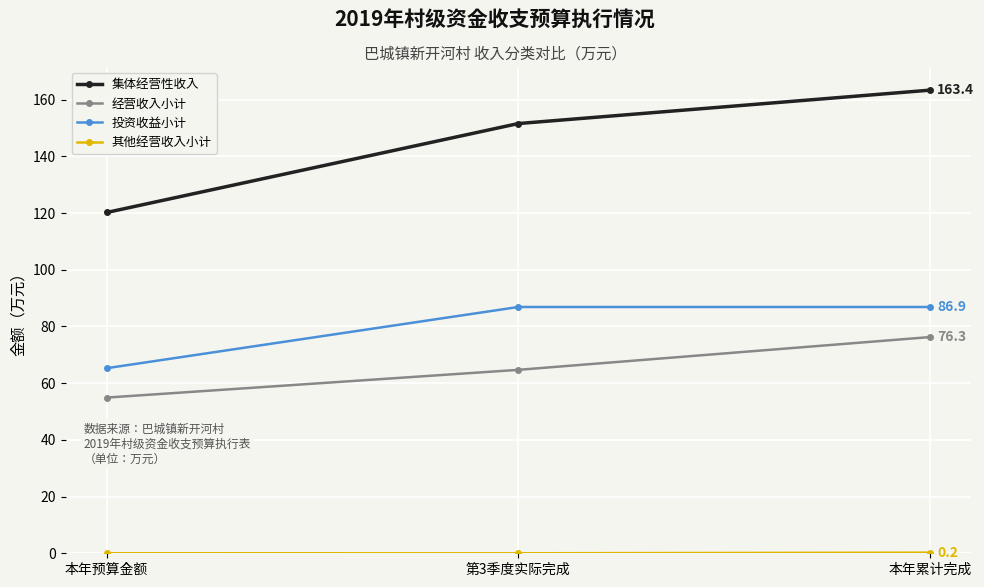

Does the chart display data point markers on the line(s)?

Yes